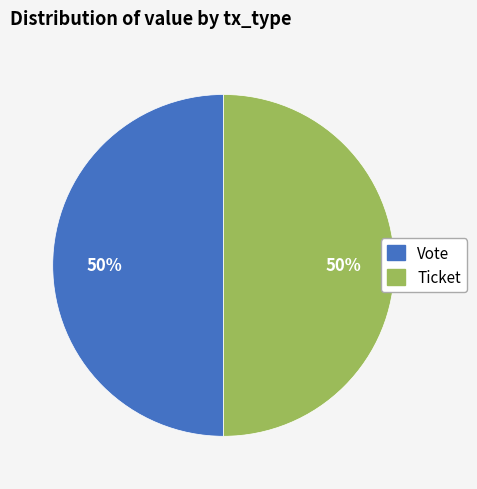

True or false: Vote accounts for 38% of the total.

False